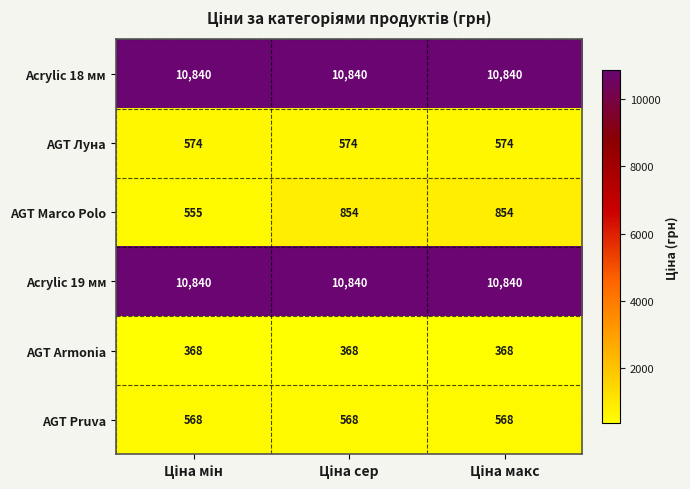

What is the average value of the AGT Pruva series?

568